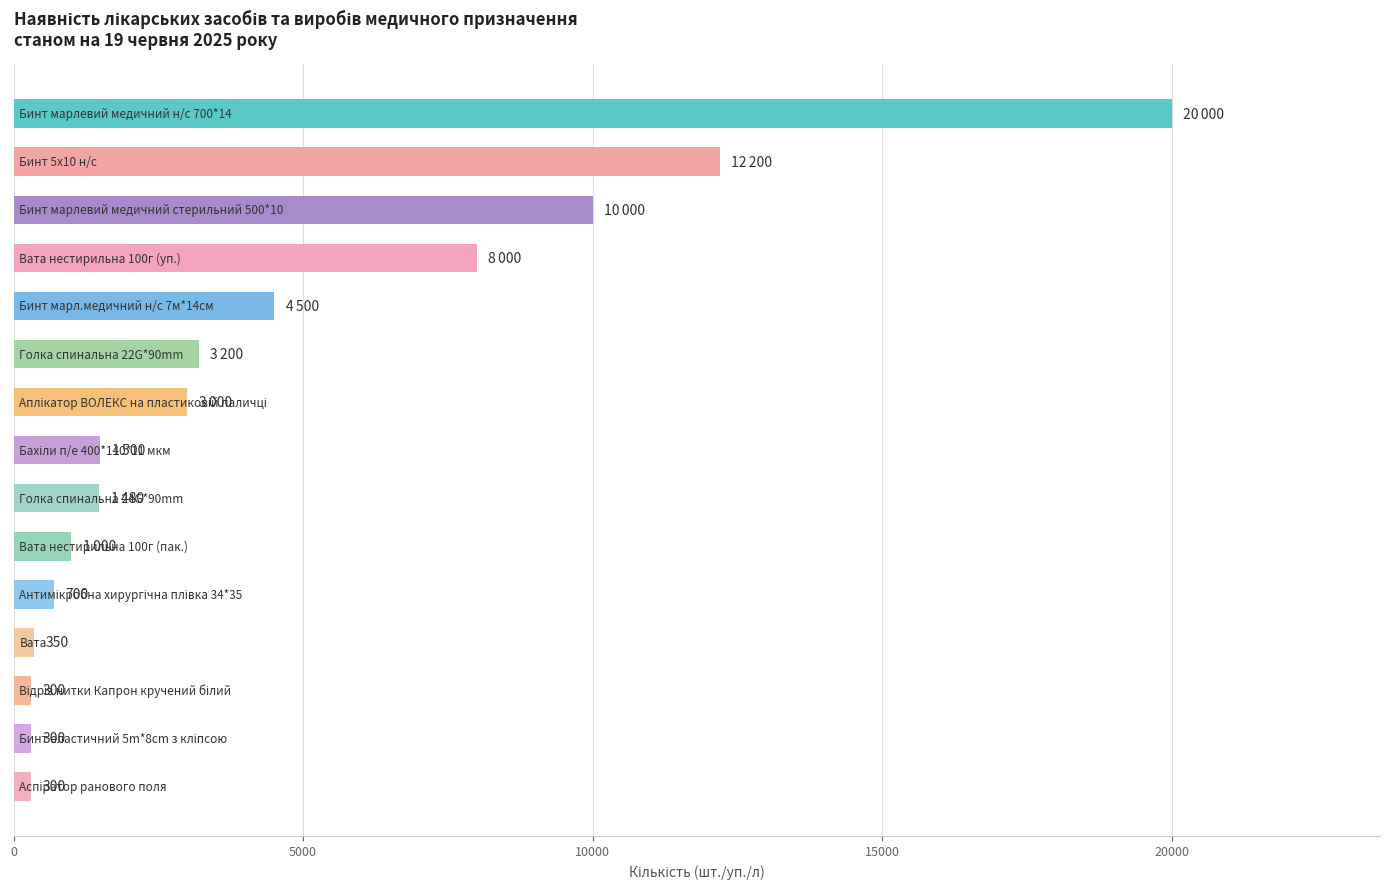

What is the difference between the maximum and second lowest values?

19700